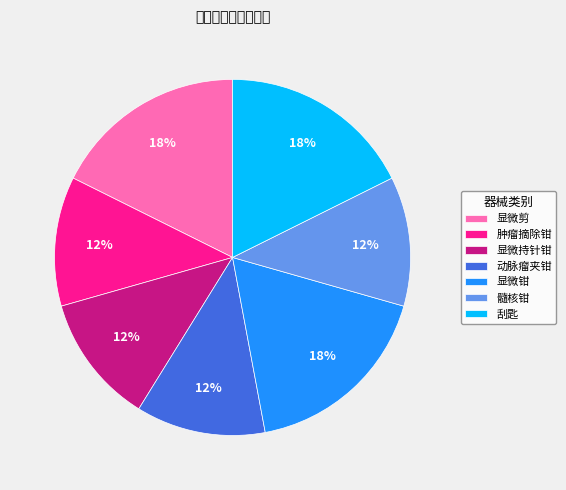

To the nearest percent, what is the difference between the 肿瘤摘除钳 and 显微钳 slice percentages?

6%